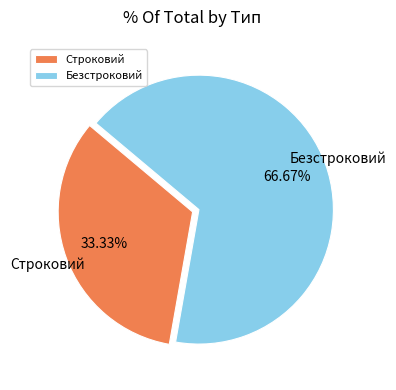

What is the majority slice?

Безстроковий